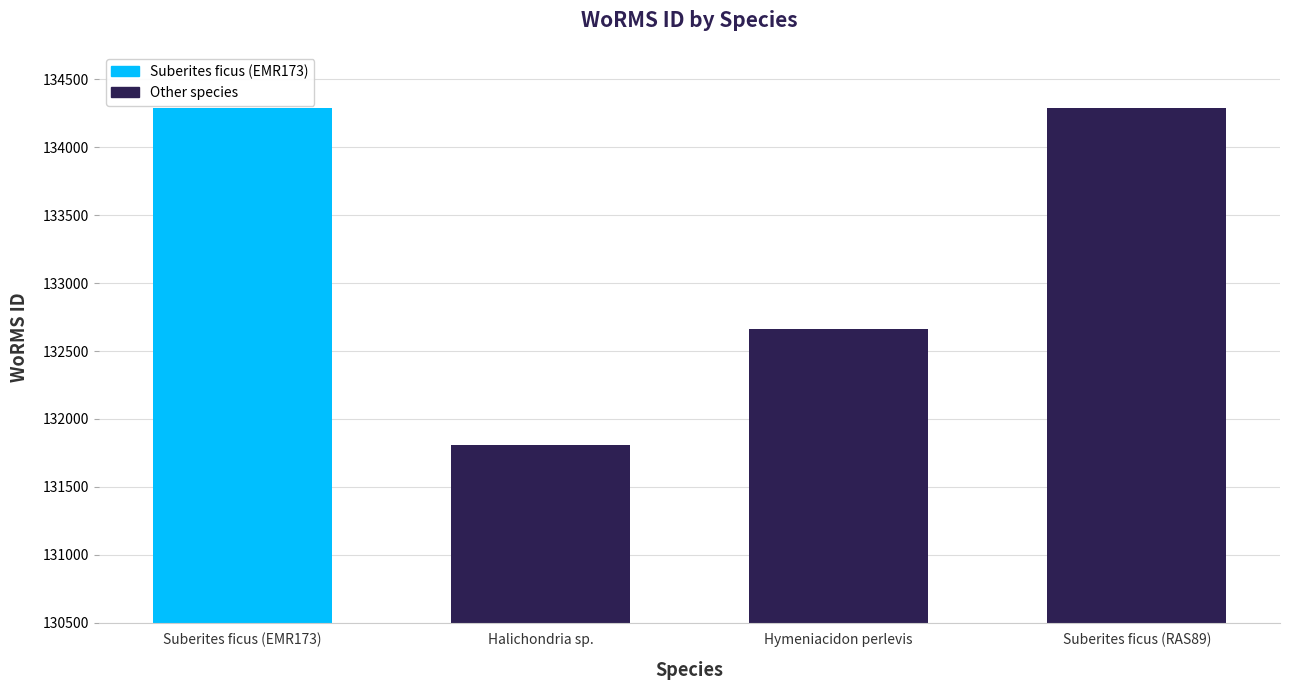

What is the value of the 2nd bar from the left?

131807